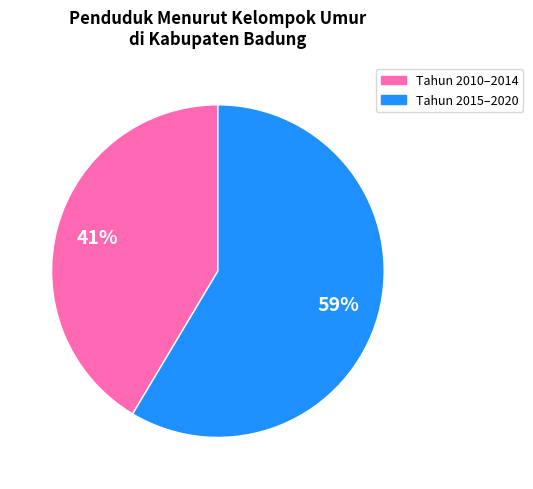

How many slices are in this pie chart?

2